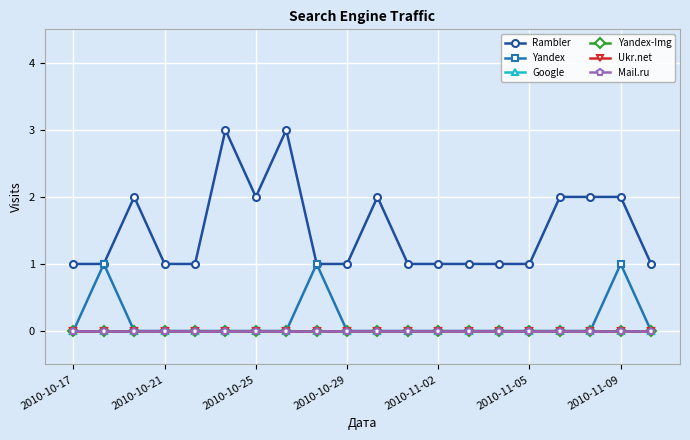

Is this an area chart (filled region under the line)?

No